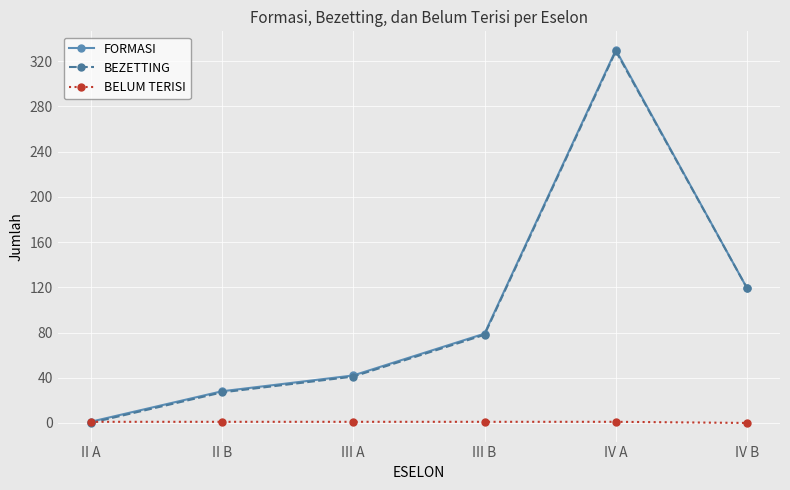

Does the chart display data point markers on the line(s)?

Yes